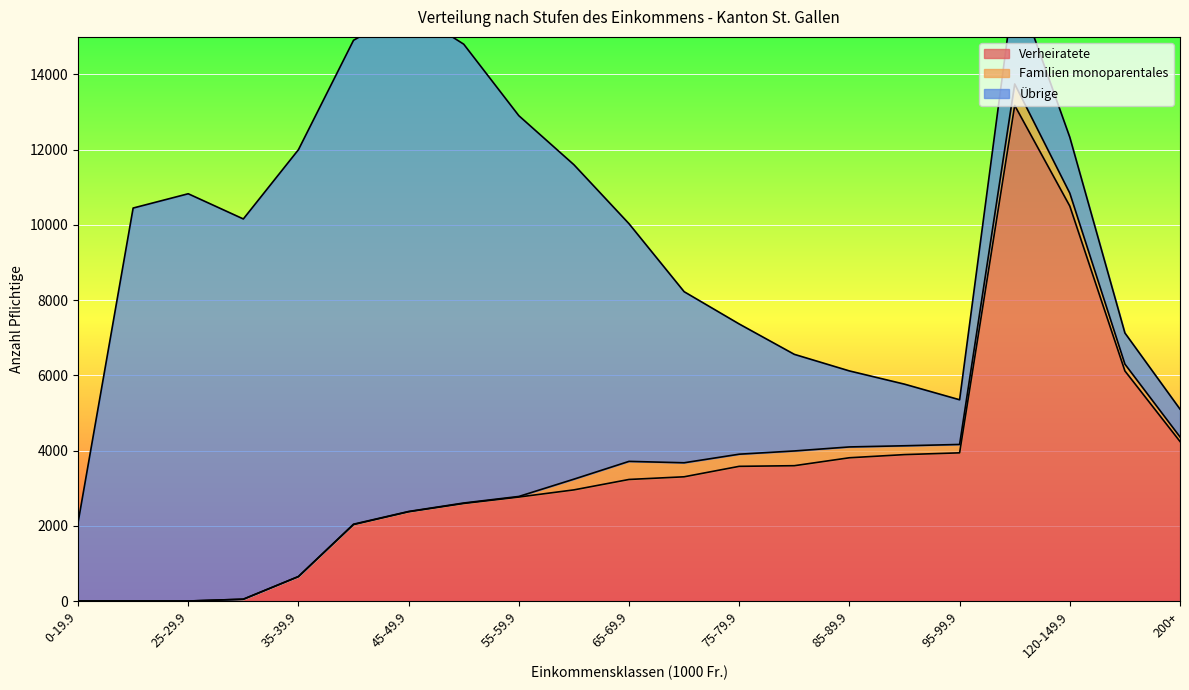

Which series has the largest range (max minus min)?

Verheiratete